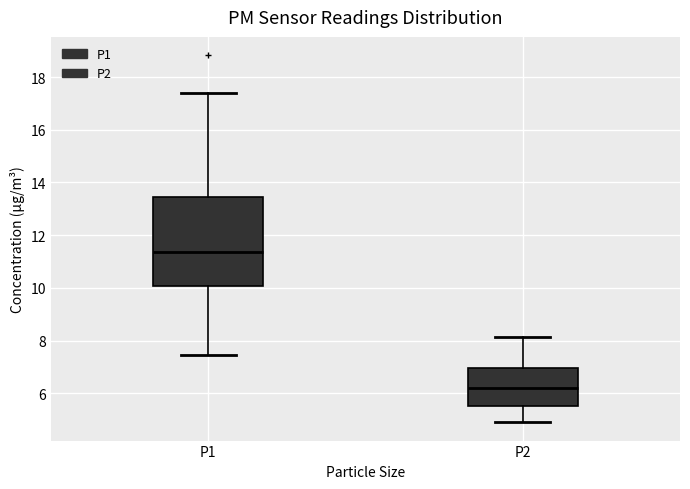

Where does the lower whisker of the box for P1 end on the y-axis? The values are not printed on the chart, so give them approximately, as read against the axis.

7.4